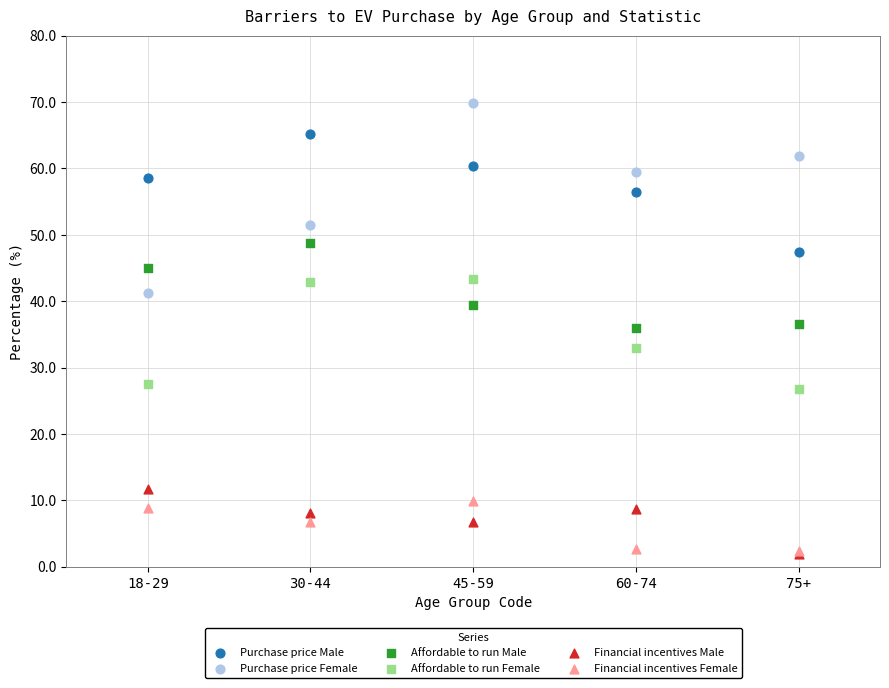

Which series has the largest Y range (max minus min)?

Purchase price Female